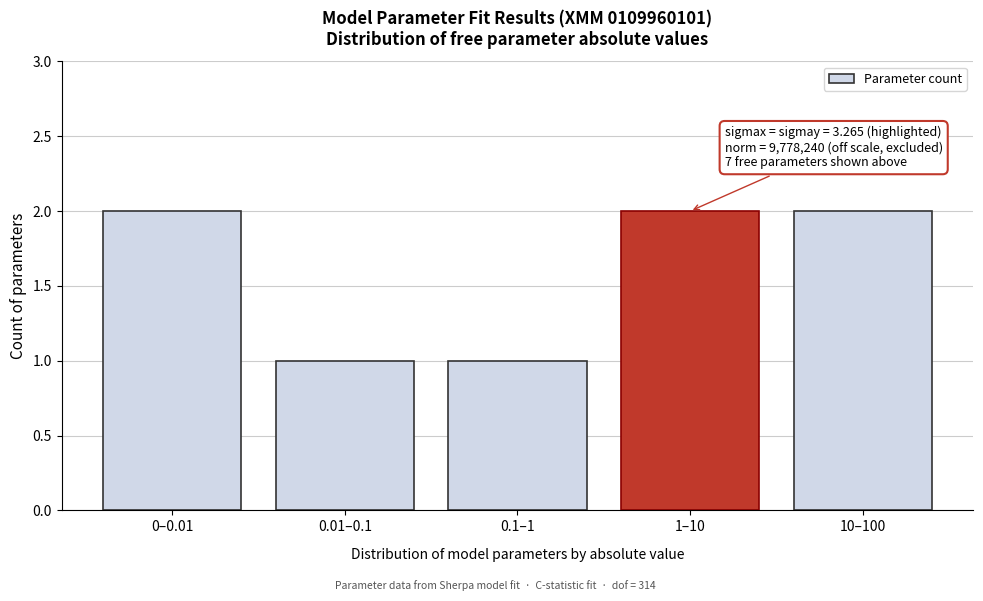

Reading right to left, extract all data points from this chart.

10–100=2	1–10=2	0.1–1=1	0.01–0.1=1	0–0.01=2